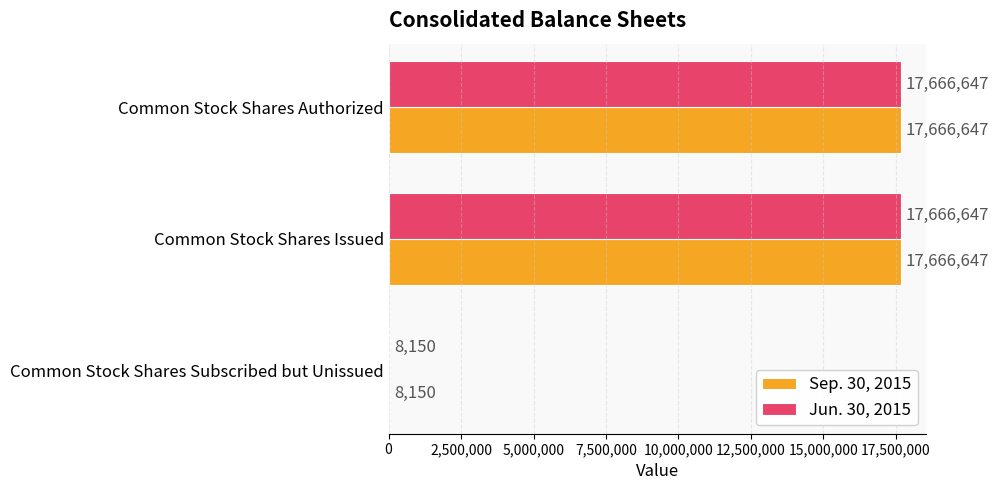

How many Sep. 30, 2015 values are between 8150 and 17666647?

3